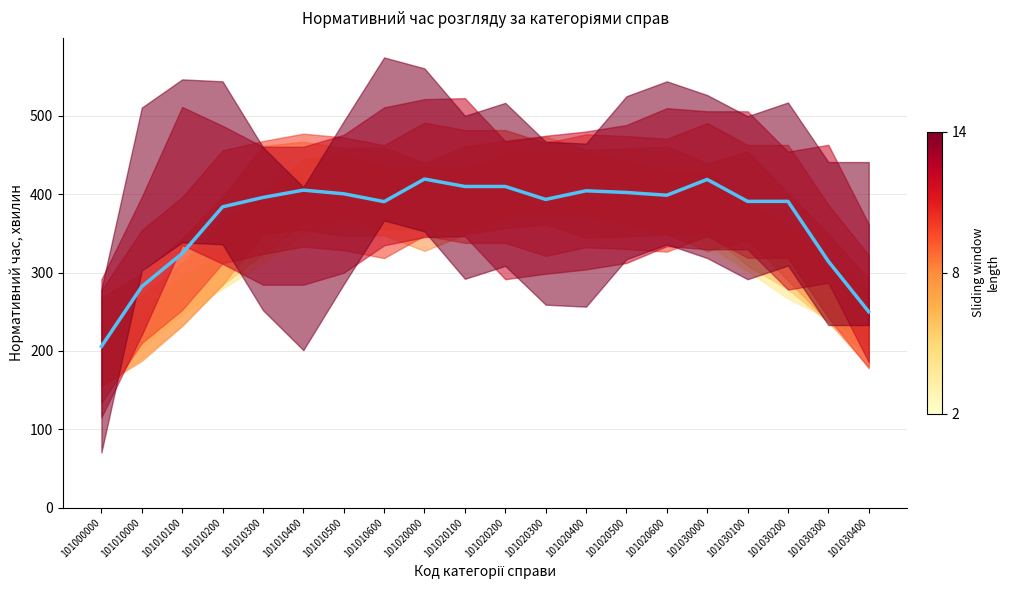

Rank the categories by value from highest to lowest.

101020000, 101030000, 101020100, 101020200, 101010400, 101020400, 101020500, 101010500, 101020600, 101010300, 101020300, 101030200, 101030100, 101010600, 101010200, 101010100, 101030300, 101010000, 101030400, 101000000